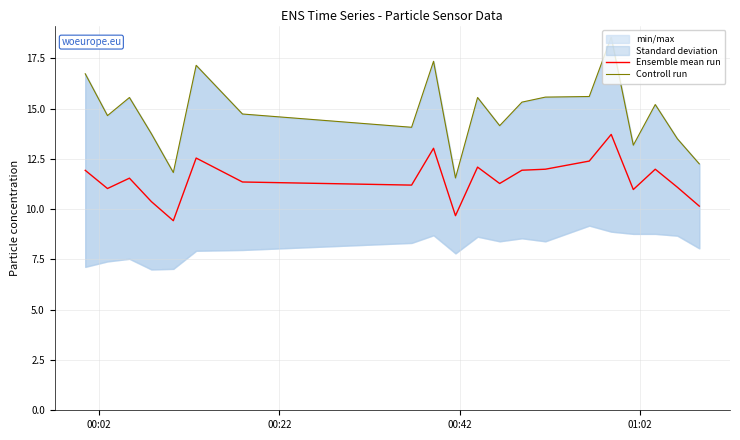

What is the difference between the maximum and minimum values in the Controll run series?

7.0